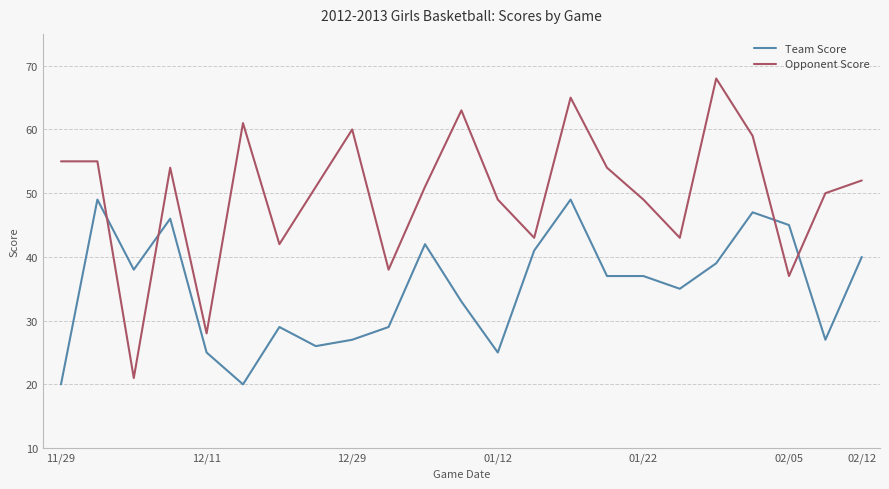

True or false: Opponent Score and Team Score cross at least once.

True